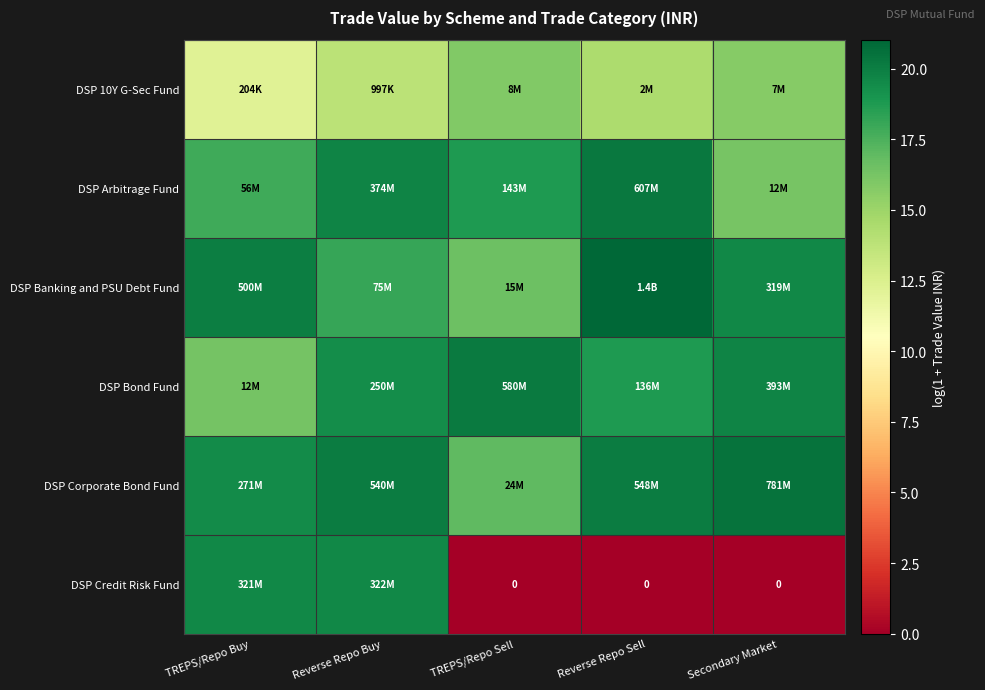

Which category has the highest value across all series?

Reverse Repo Sell